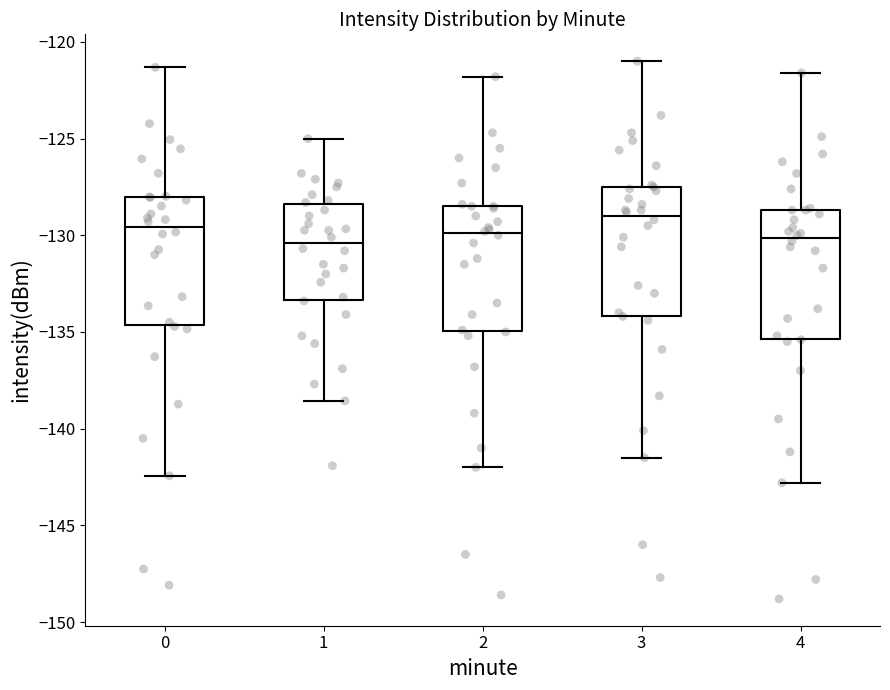

Reading left to right, transcribe this box plot: for each box, give where its median line is, the range the box spans, and where its two whiskers end, as read against the y-axis. The values are not printed on the chart, so give them approximately, as read against the axis.

0: median -129.5, box -134.5 to -128.0, whiskers -142.5 to -121.5
1: median -130.5, box -133.5 to -128.5, whiskers -138.5 to -125.0
2: median -130.0, box -135.0 to -128.5, whiskers -142.0 to -122.0
3: median -129.0, box -134.0 to -127.5, whiskers -141.5 to -121.0
4: median -130.0, box -135.5 to -128.5, whiskers -143.0 to -121.5